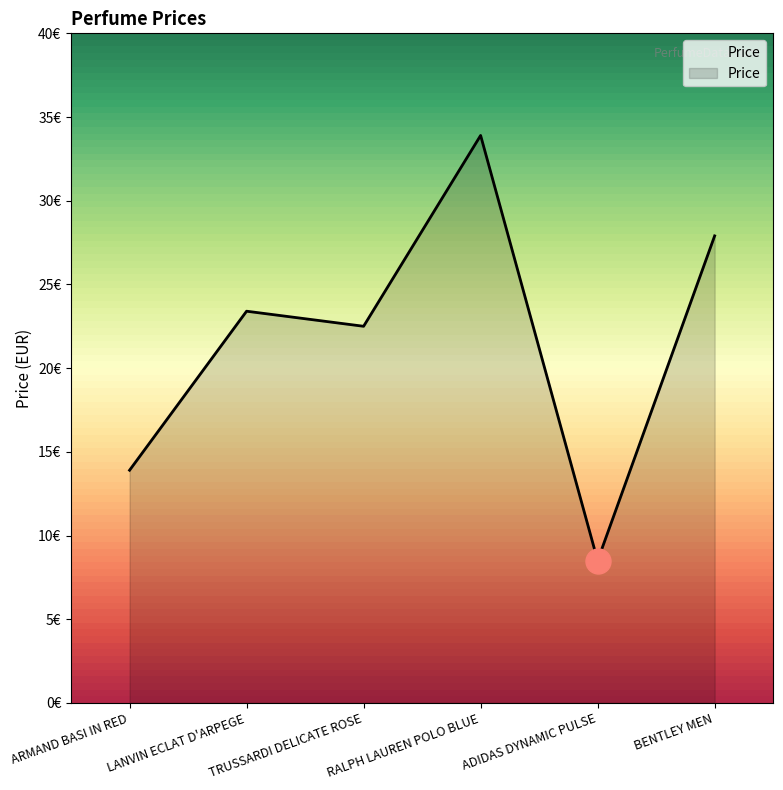

At which label is the value closest to 21?

TRUSSARDI DELICATE ROSE